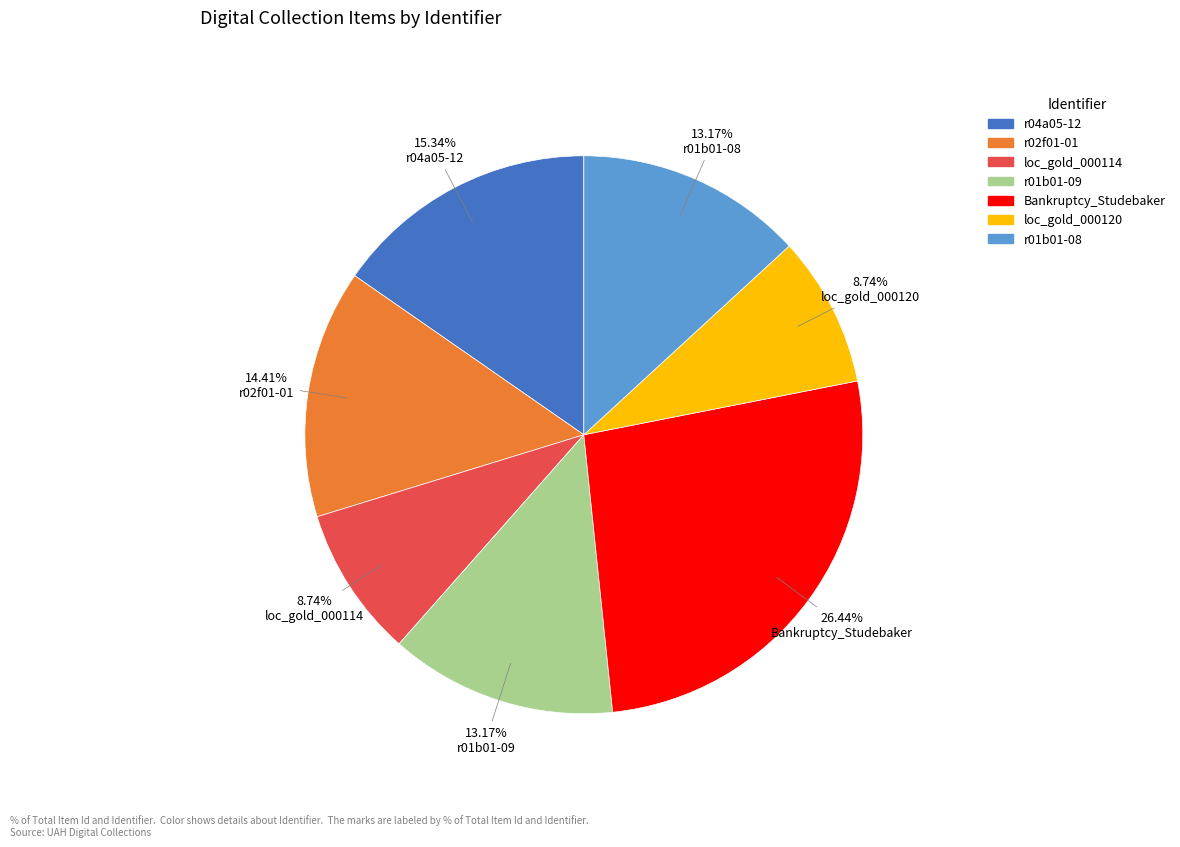

Does loc_gold_000114 account for over 50% of the chart?

No